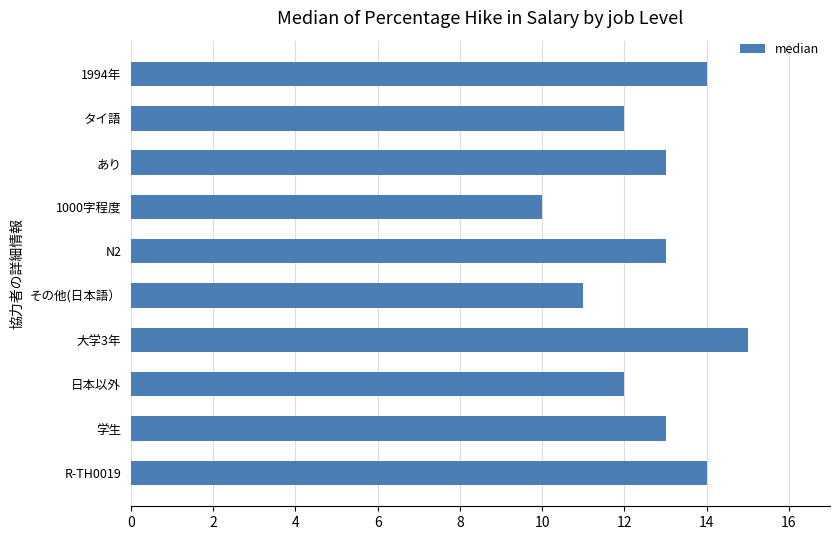

What value does the data have at 日本以外?

12